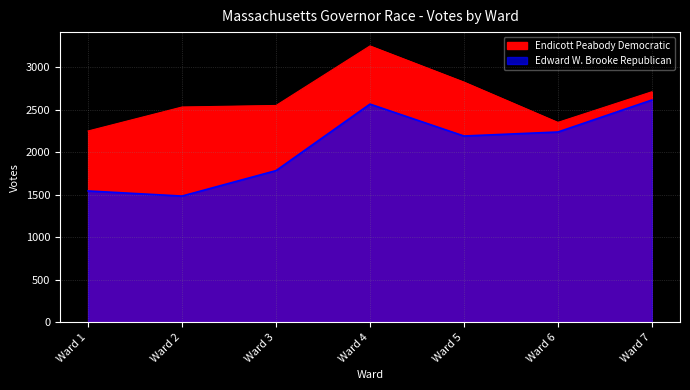

True or false: Endicott Peabody Democratic has a value of 4363 at Ward 5.

False